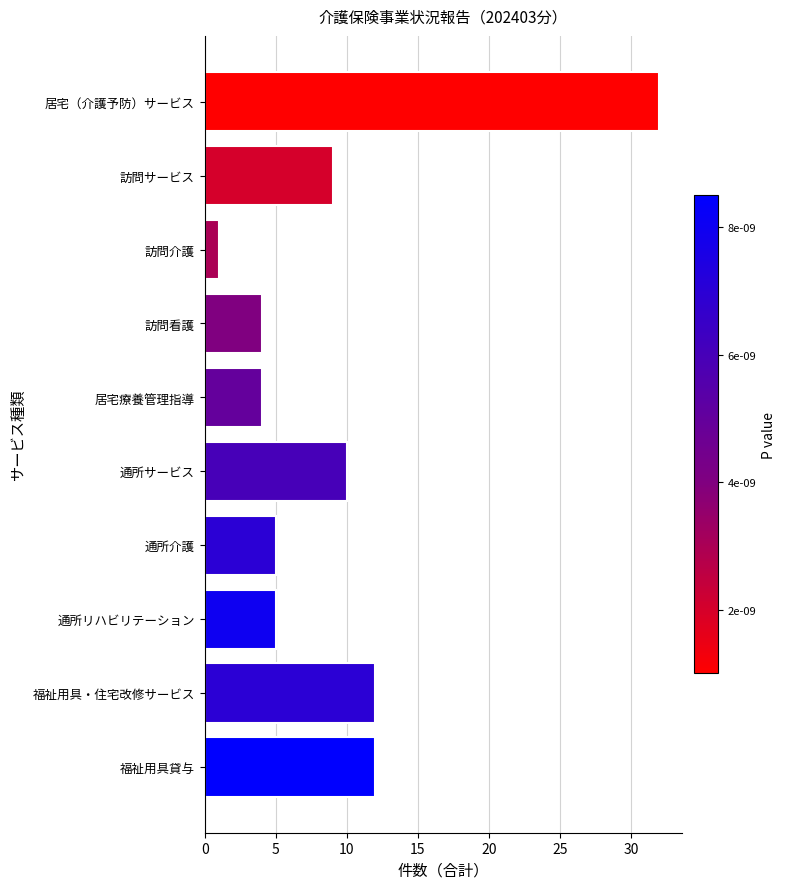

The chart shows a value of 4 at 福祉用具貸与. True or false?

False